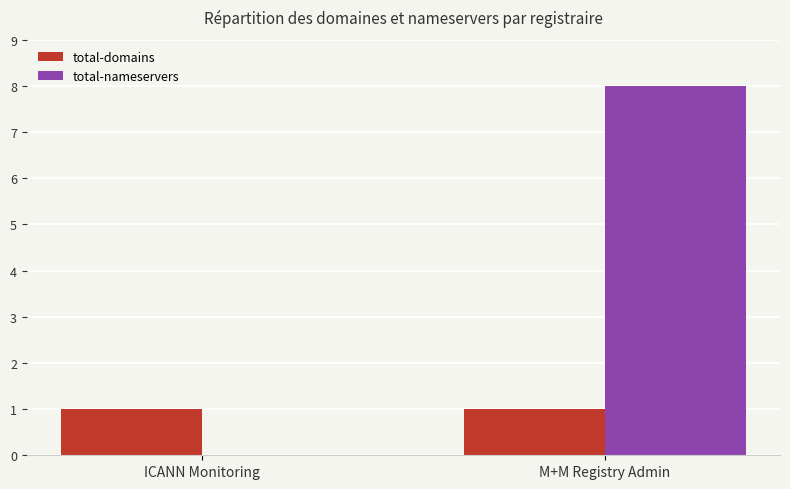

Reading right to left, what are all the values shown in this chart?

total-domains: 1	1
total-nameservers: 8	0